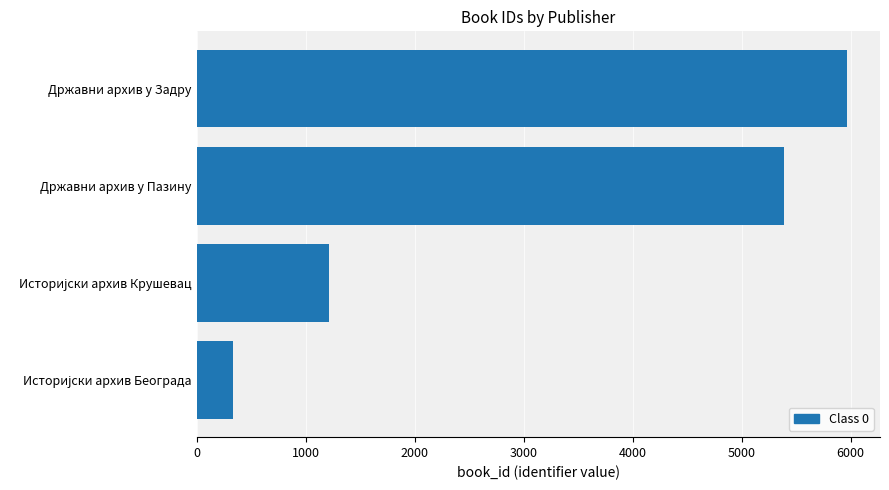

Does the chart contain any negative values?

No